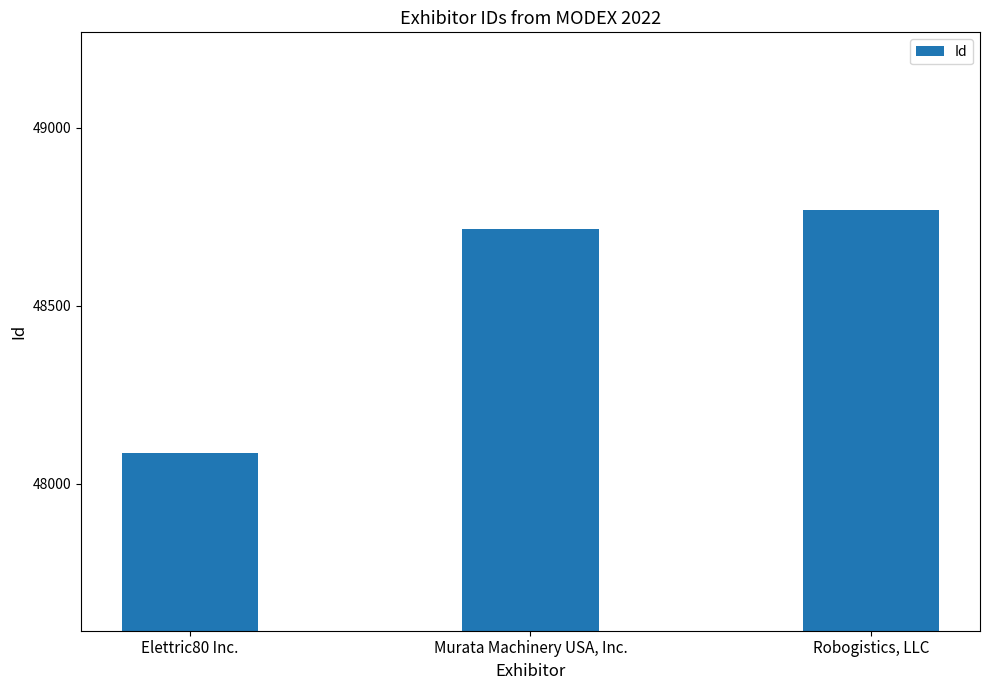

What is the ratio of the value at Robogistics, LLC to the value at Elettric80 Inc.?

1.0